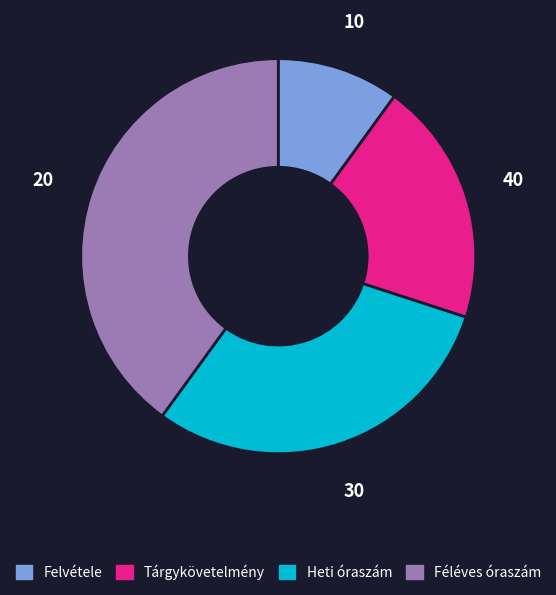

Which slice is the smallest?

Felvétele